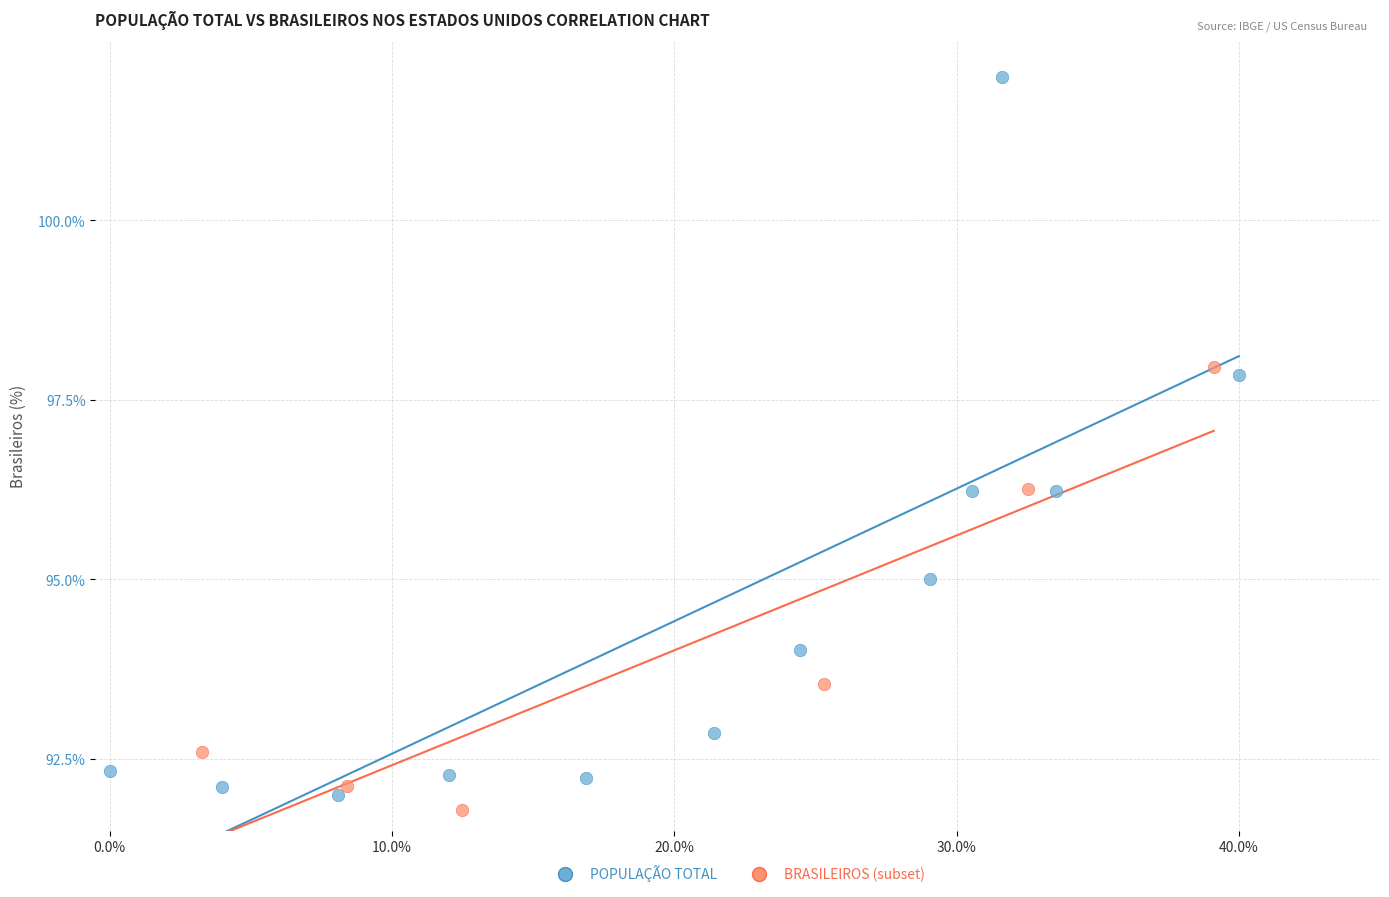

Which series has the widest spread of Y values?

POPULAÇÃO TOTAL